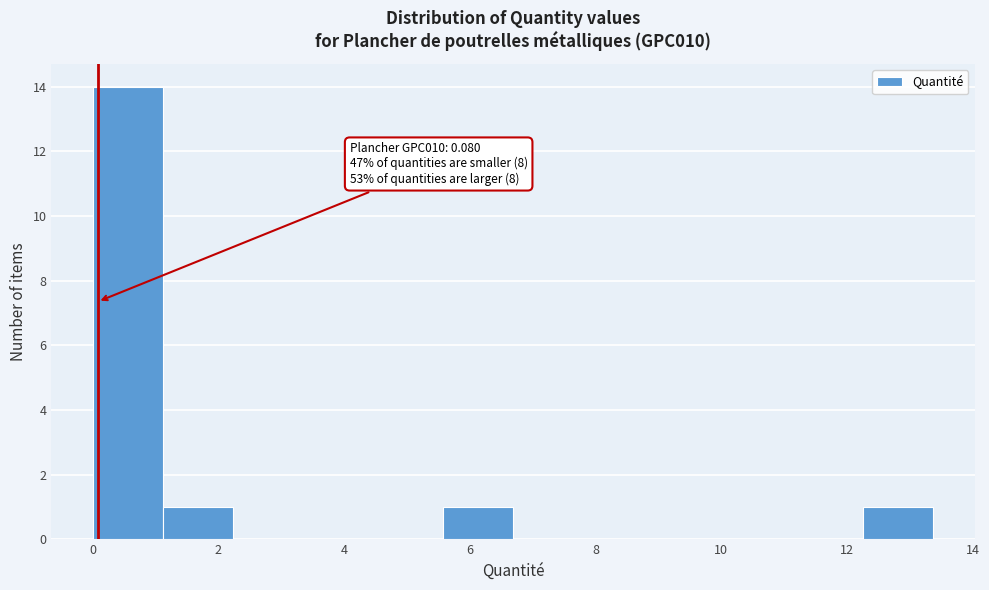

Which range on the x-axis has the tallest bar?

0.0 to 1.2